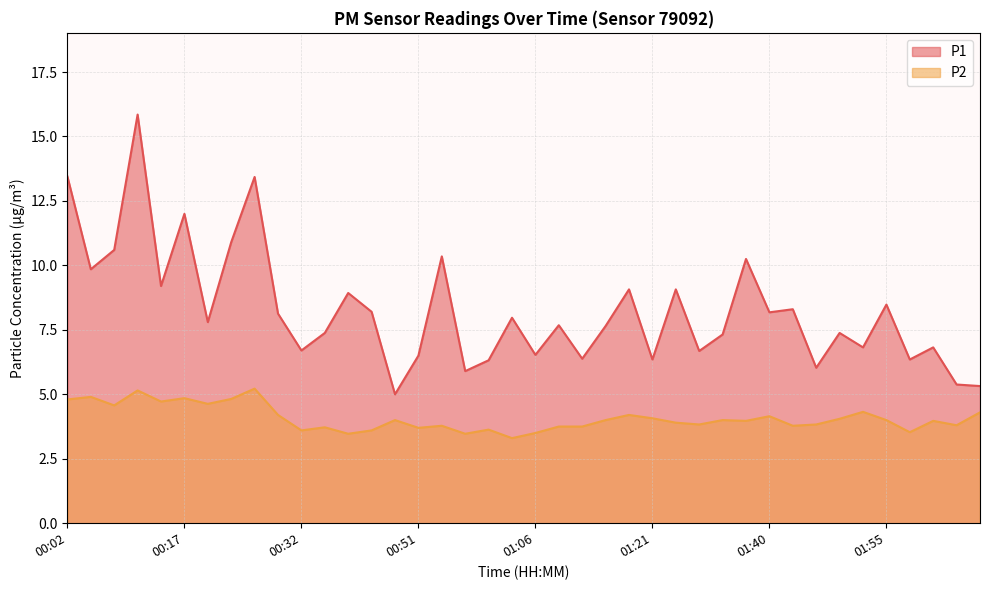

Between 00:29 and 00:41, which series saw the biggest shift?

P2